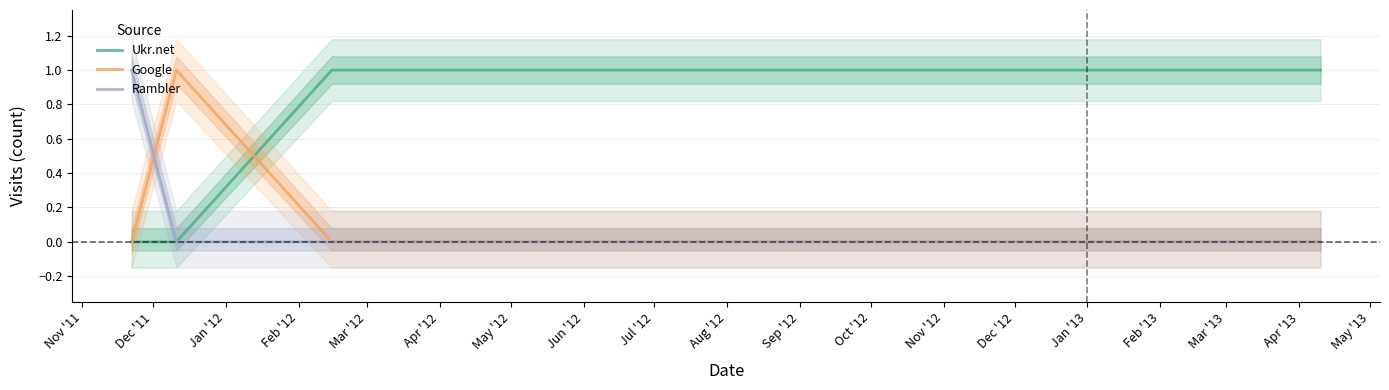

In Google, how many points are higher than both neighbors (excluding endpoints)?

1